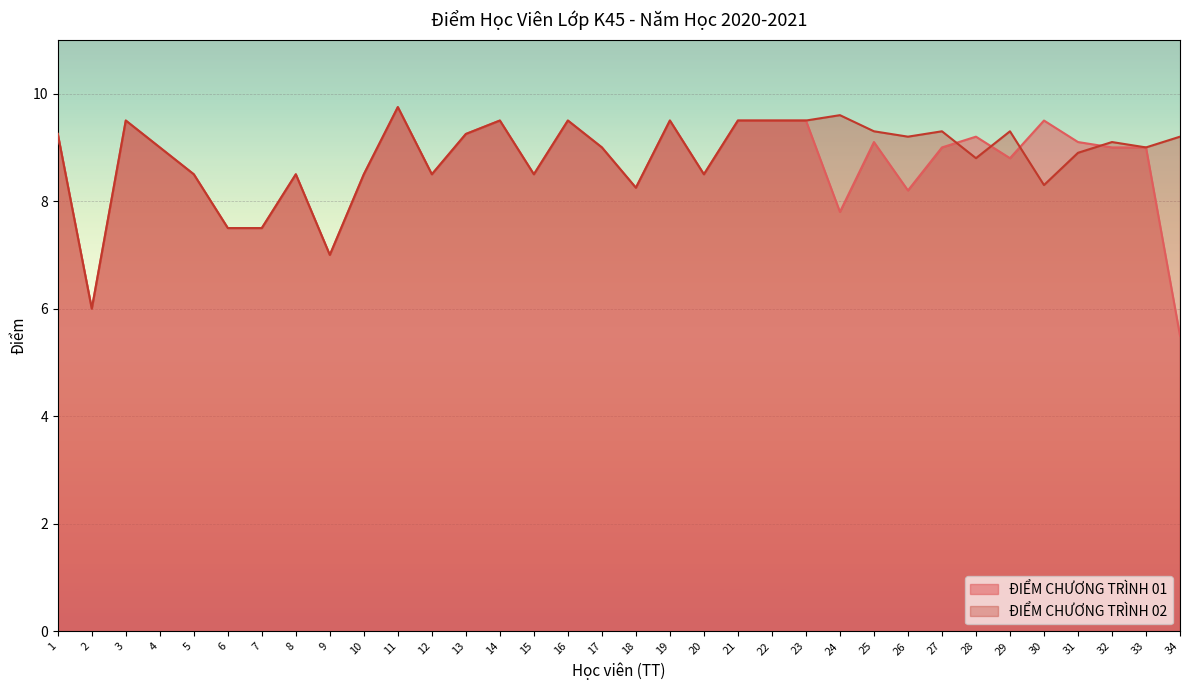

Rank the series at 7 from highest to lowest value.

ĐIỂM CHƯƠNG TRÌNH 01, ĐIỂM CHƯƠNG TRÌNH 02